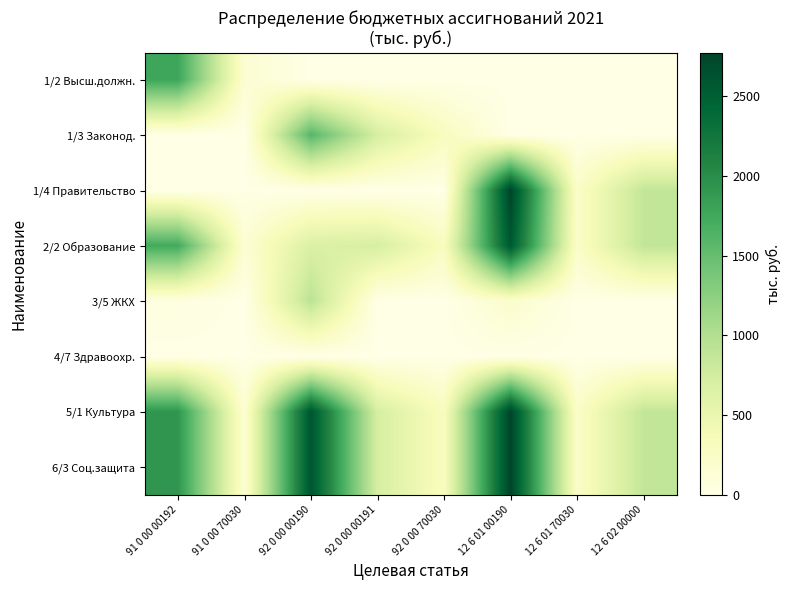

What is the difference between the maximum and minimum values in the 3/5 ЖКХ series?

925.0